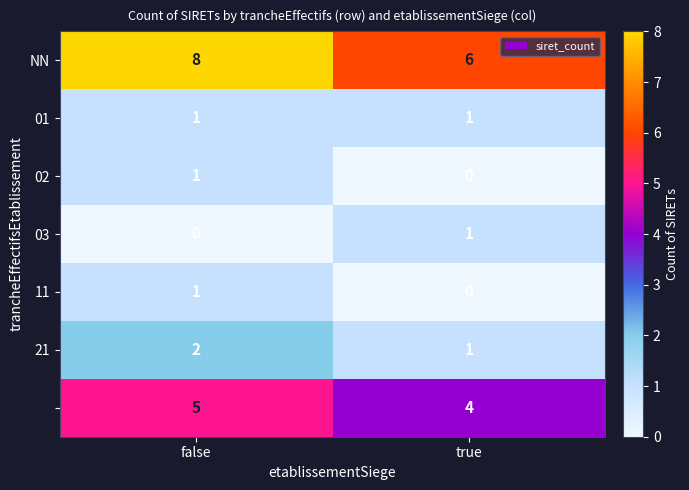

How many data points does each series have?

2